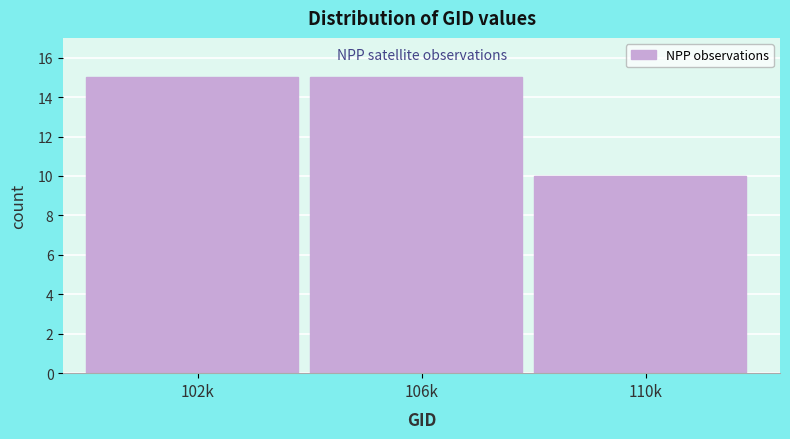

Reading right to left, extract all data points from this chart.

10	15	15